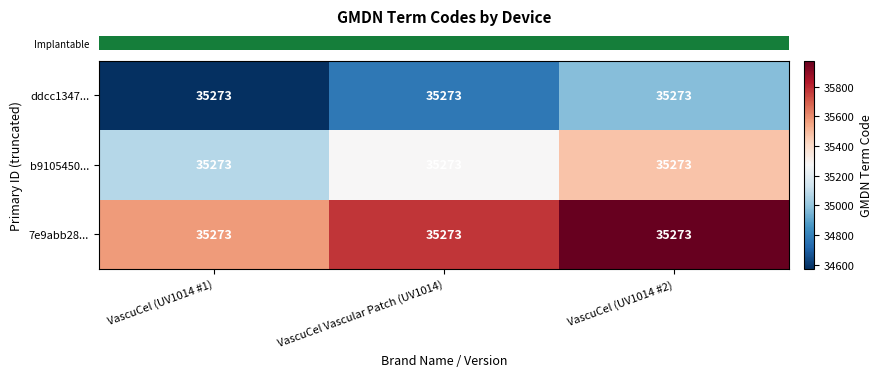

What is the total value across all series at VascuCel (UV1014 #2)?

106419